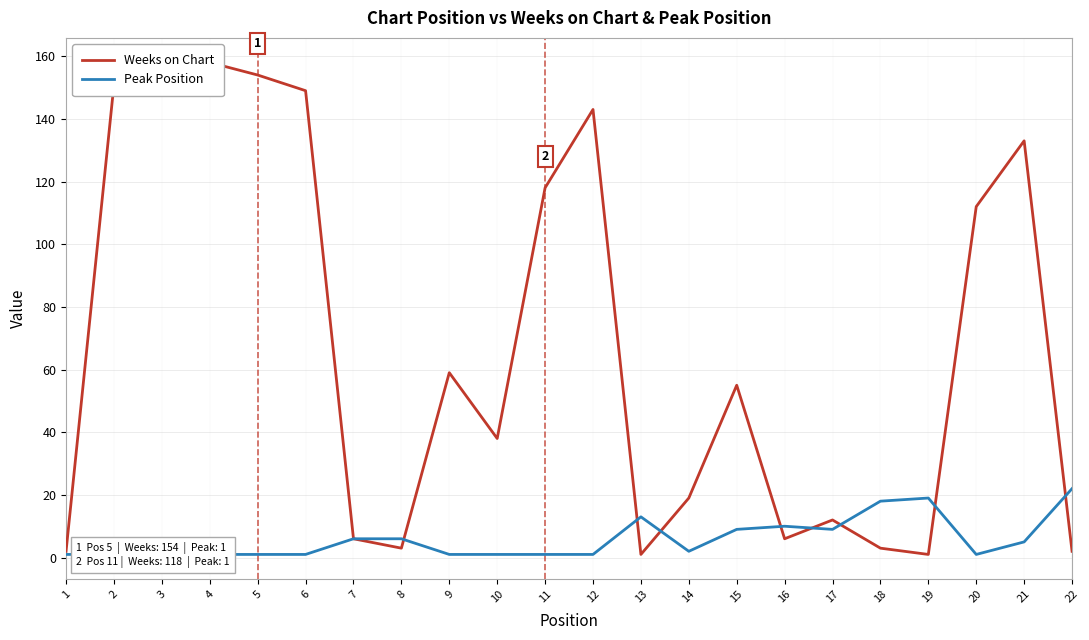

What is the sum of the Peak Position values at 19 and 7?

25